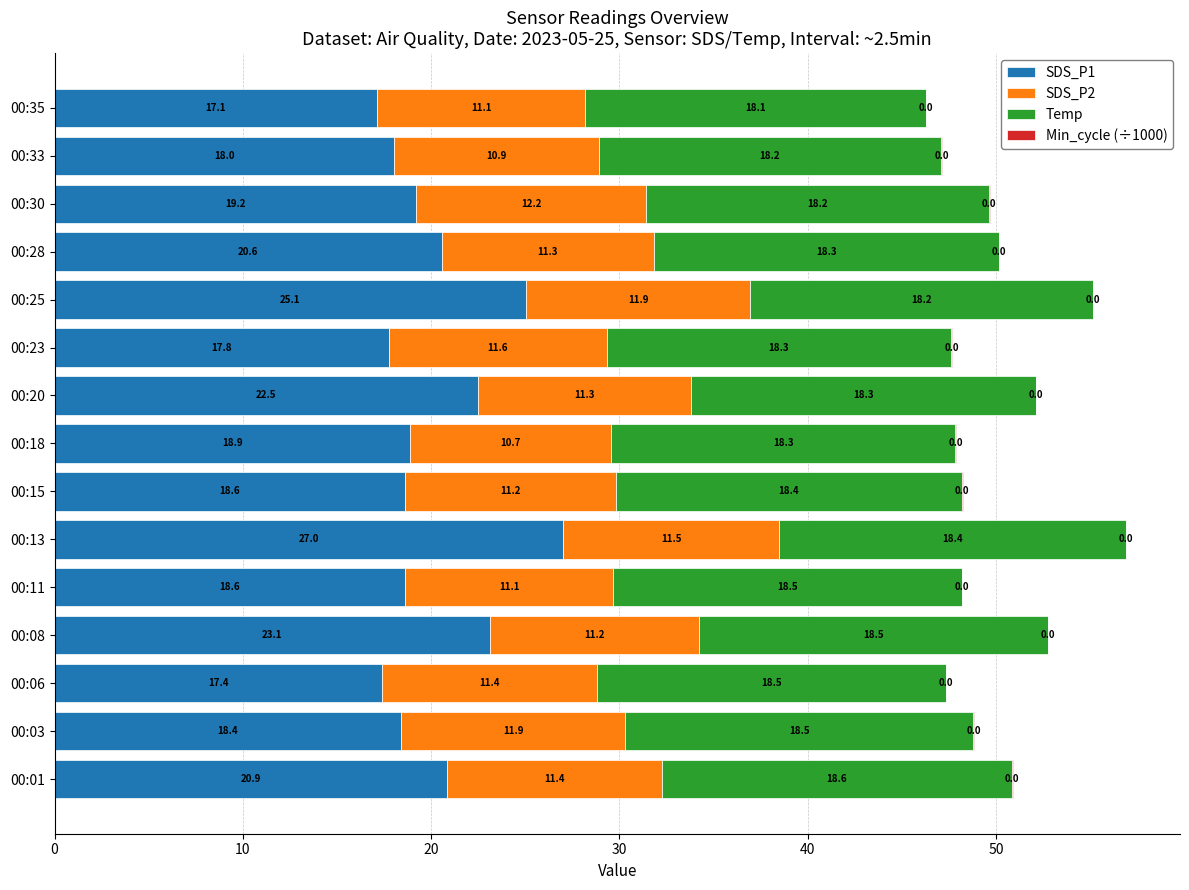

What is the highest value of the SDS_P1 series?

27.0